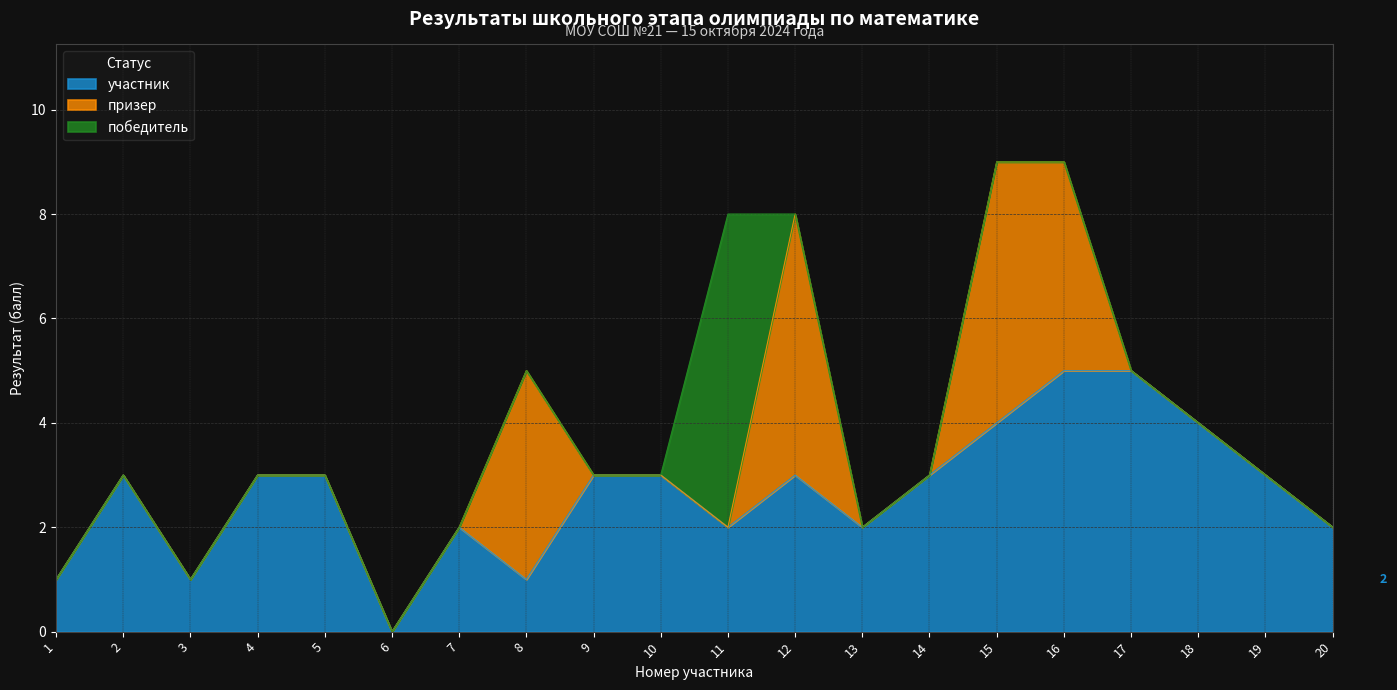

List the series in order of their overall mean, highest first.

участник, призер, победитель